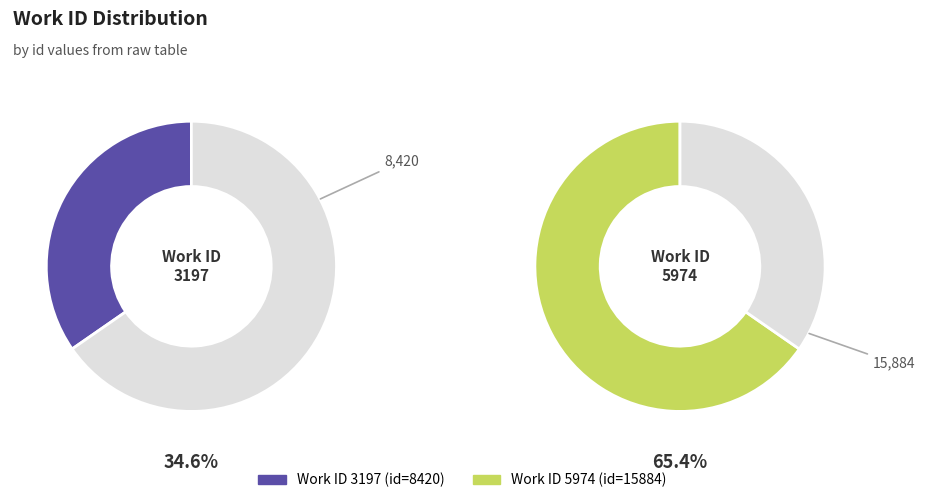

Which has a higher value, 3197 or 5974?

5974